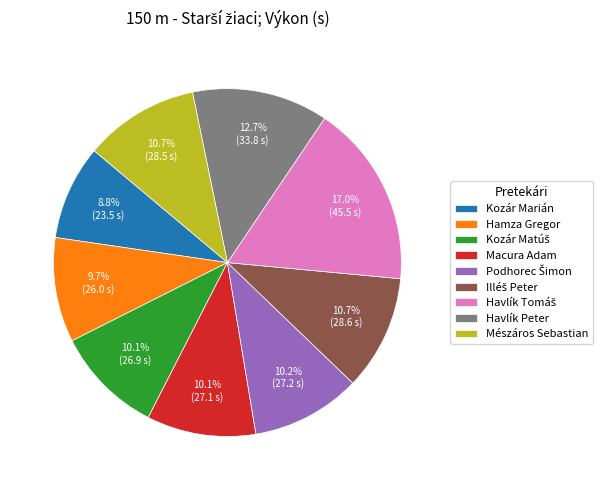

Approximately how many times larger is the value at Mészáros Sebastian compared to Macura Adam?

1.1